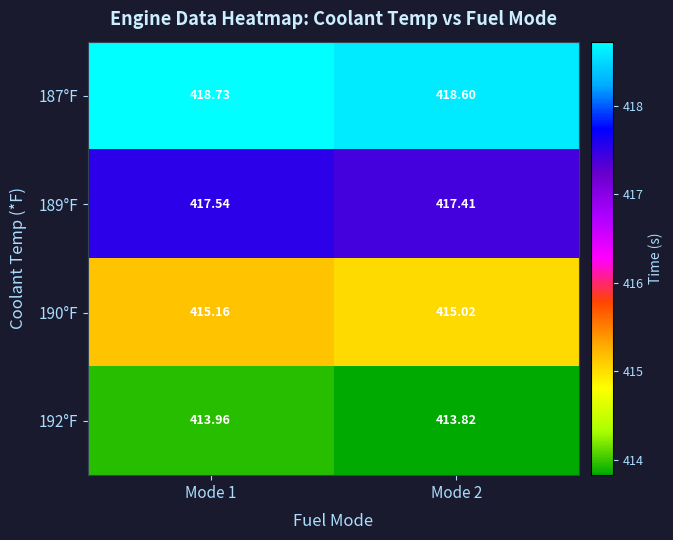

Is the value of 192°F at Mode 2 greater than the value of 190°F at Mode 1?

No